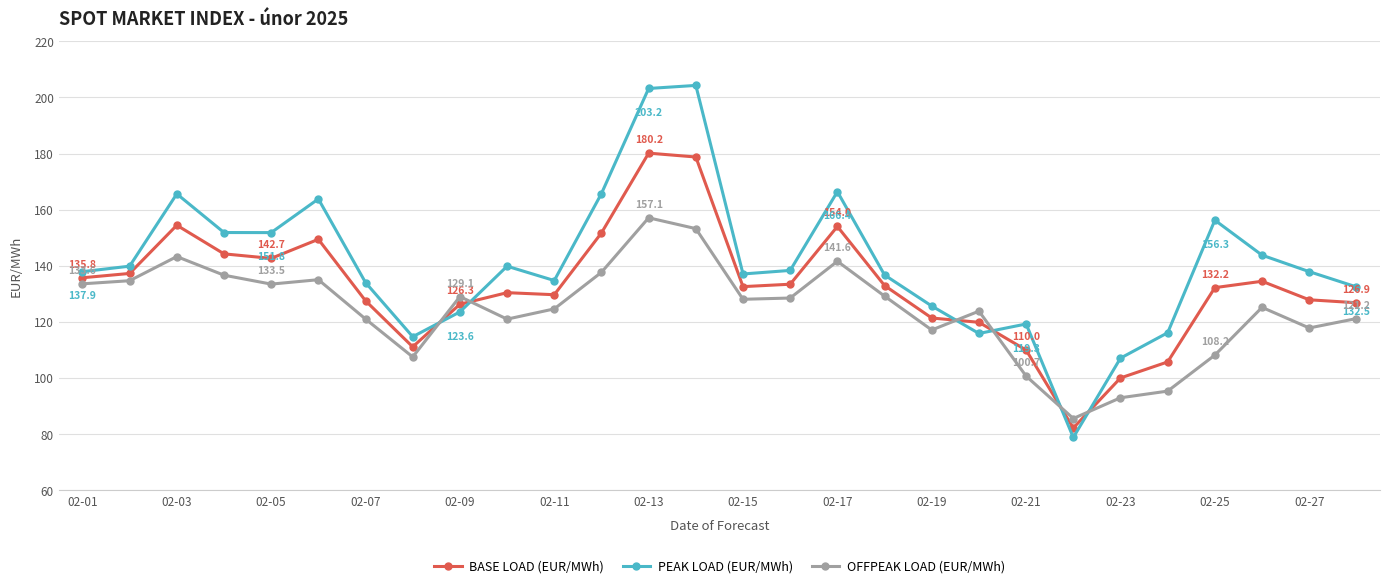

True or false: BASE LOAD (EUR/MWh) and OFFPEAK LOAD (EUR/MWh) intersect in this chart.

True